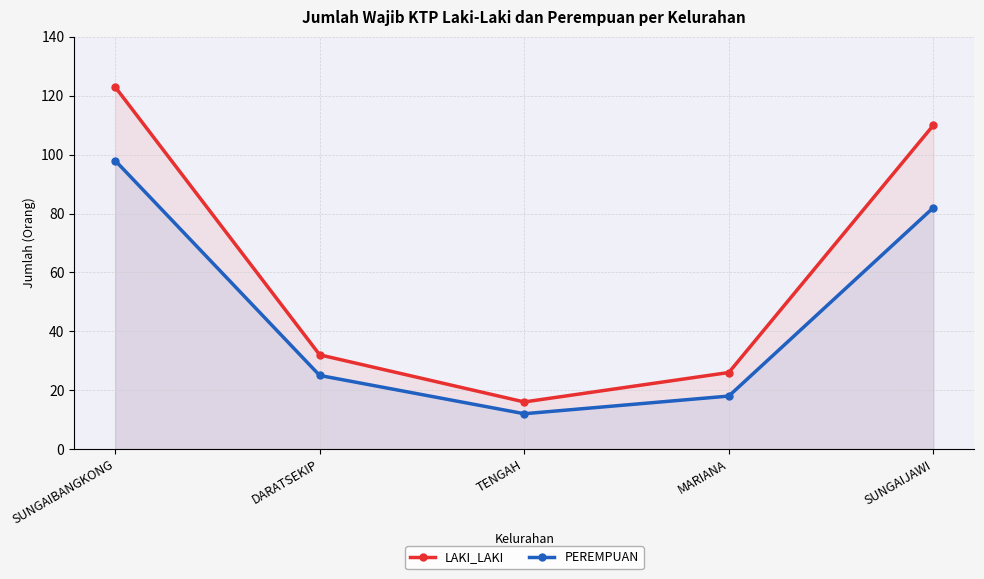

At how many categories does at least one series exceed 43?

2